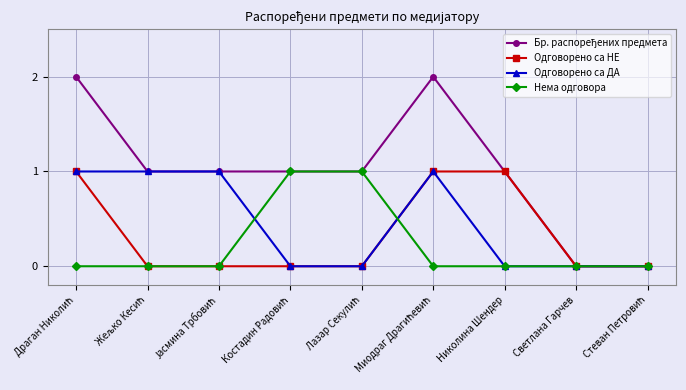

How many categories are shown in the chart?

9